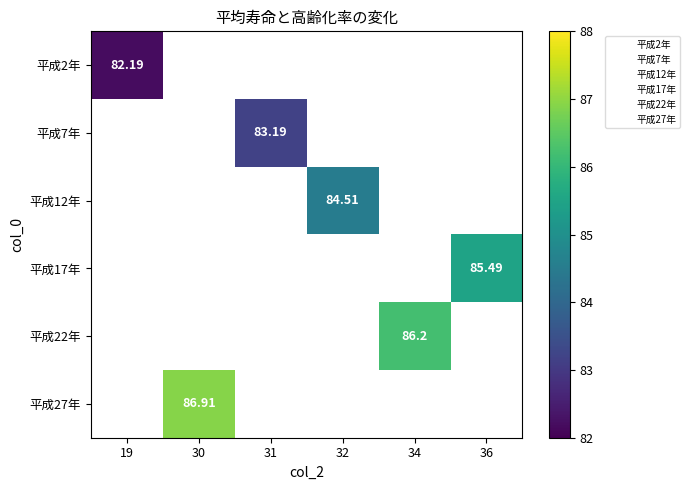

Between 34 and 30, which is larger?

30